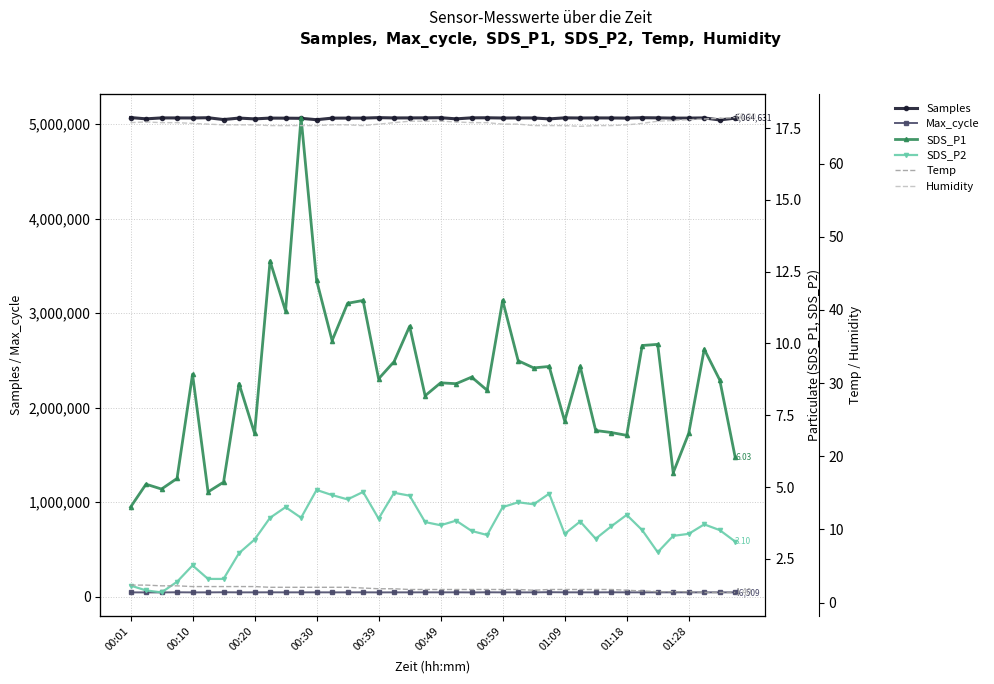

At how many categories does at least one series exceed 2812705?

40